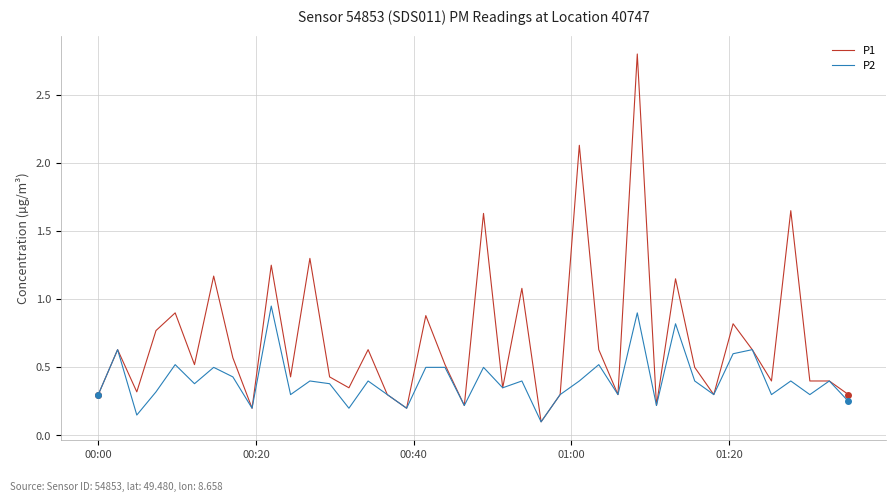

Which series has the widest spread of values?

P1